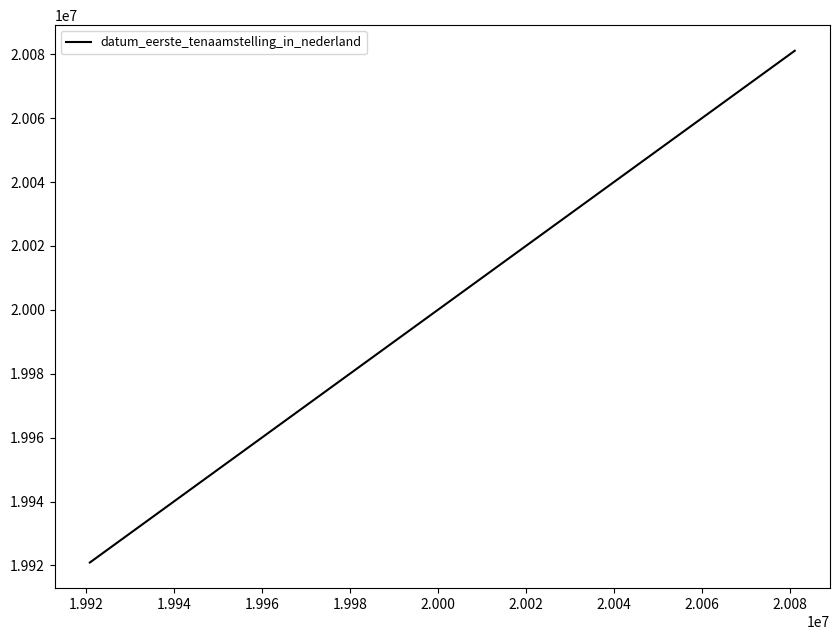

How many categories are shown in the chart?

4